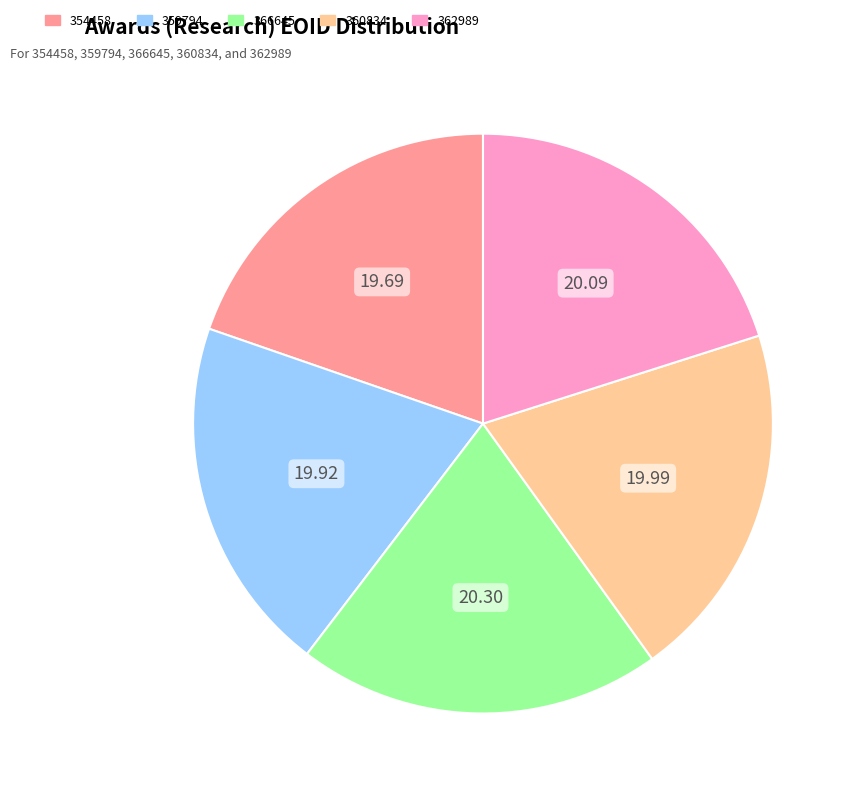

Do 366645 and 362989 together represent more than half of the pie?

No